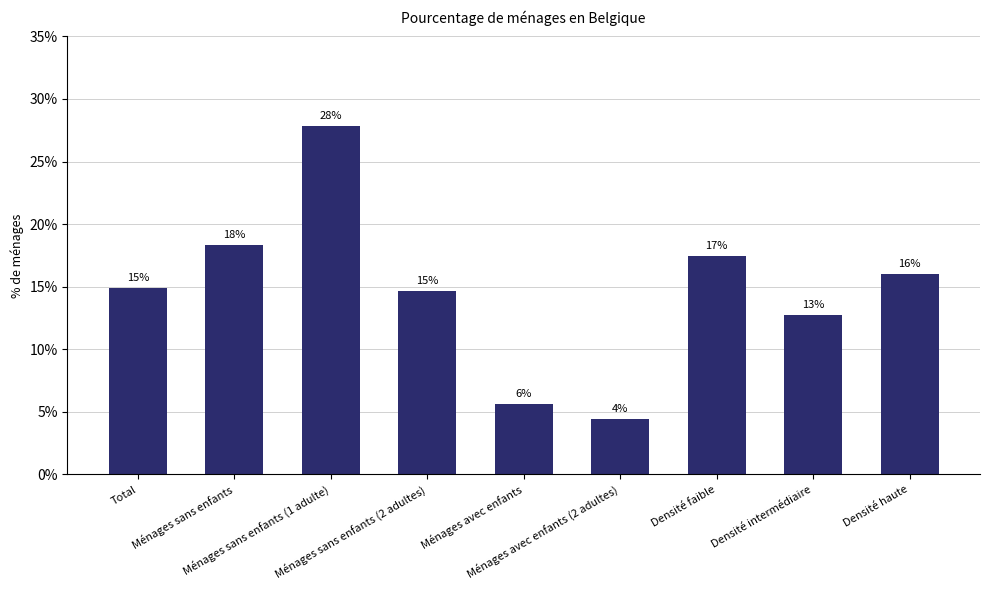

How many bars are there in total?

9